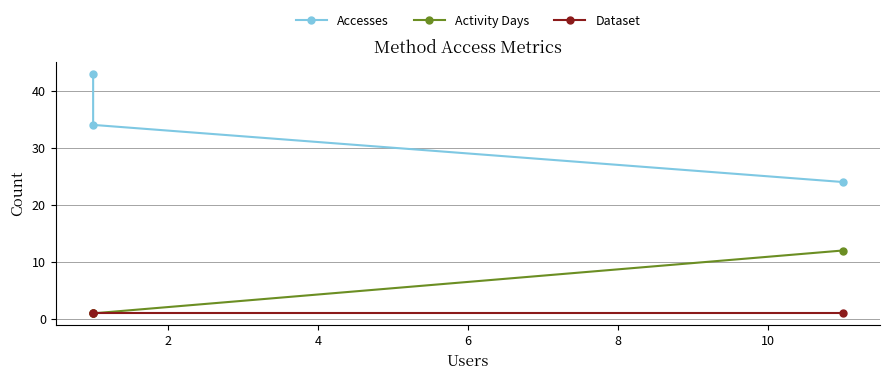

How many distinct data groups are displayed?

3